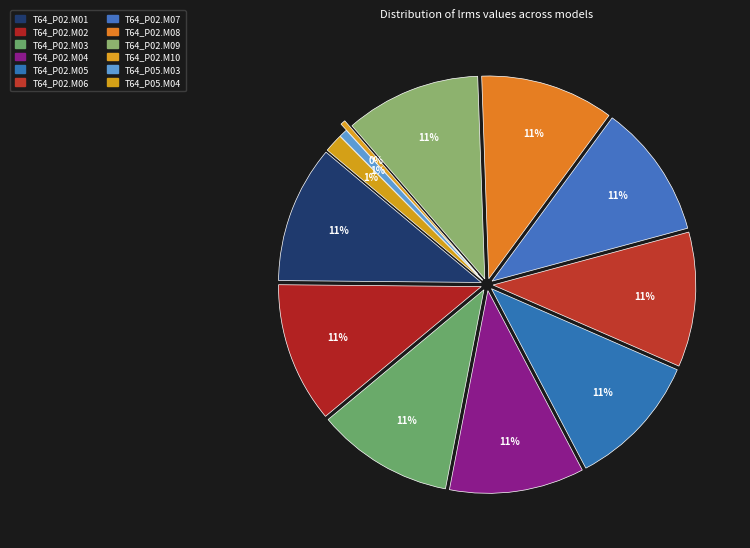

Is it true that T64_P02.M05 is 11% of the pie?

True